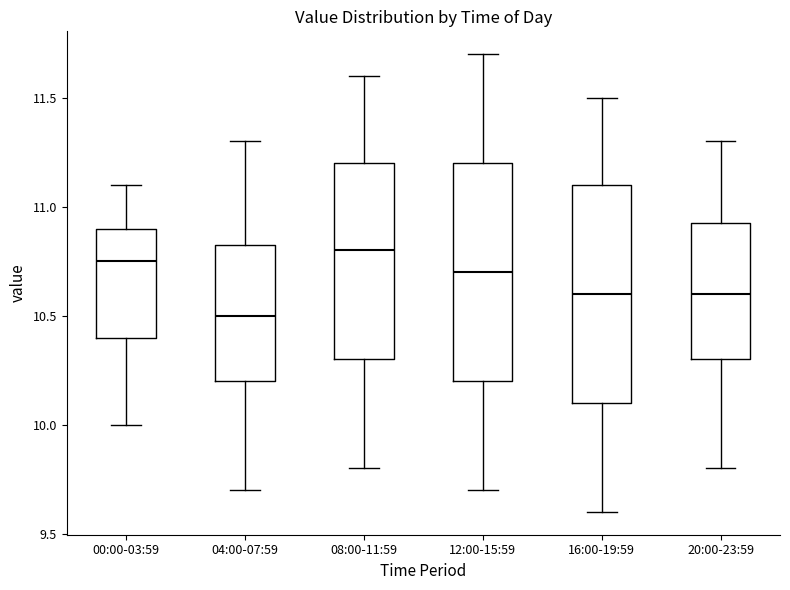

Where does the lower whisker of the box for 00:00-03:59 end on the y-axis? The values are not printed on the chart, so give them approximately, as read against the axis.

10.00